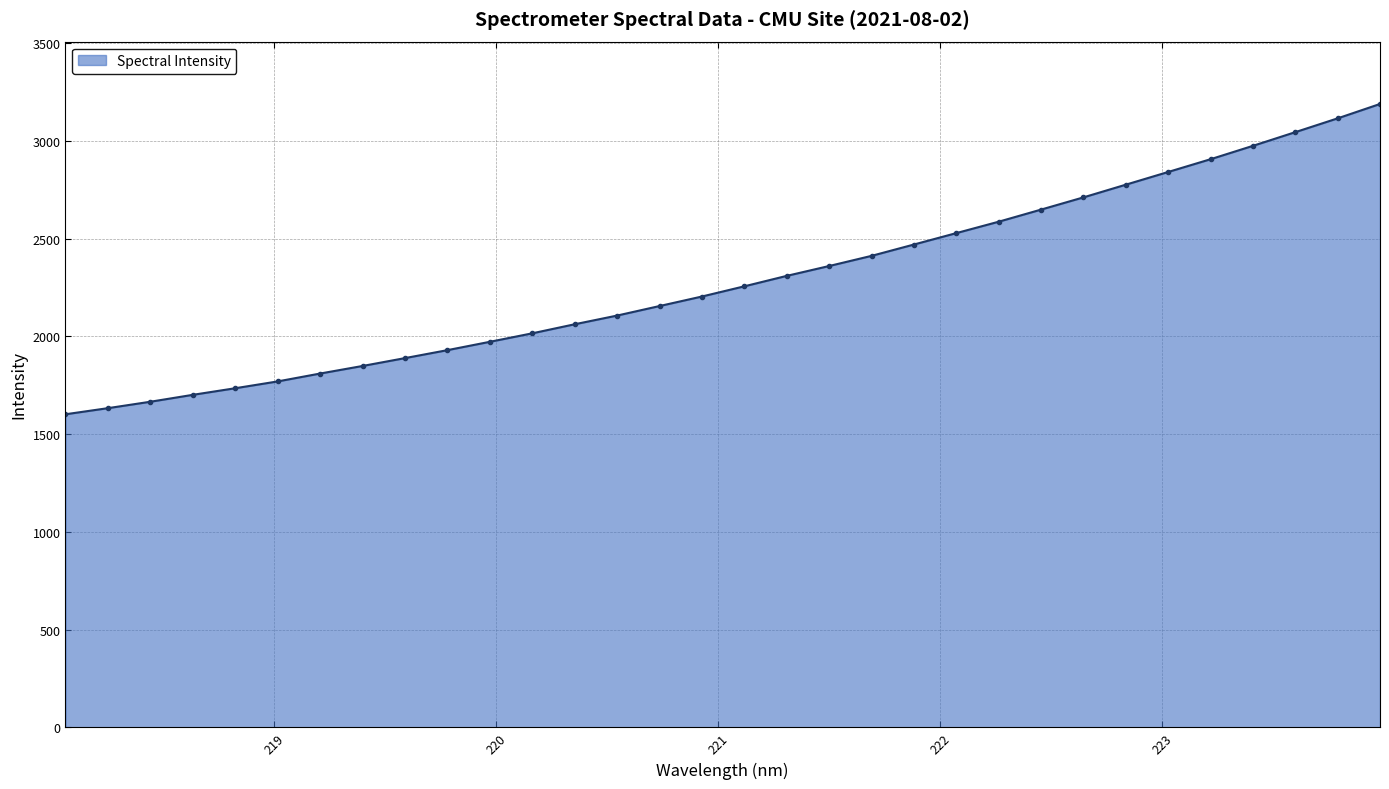

What is the greatest value displayed?

3189.8